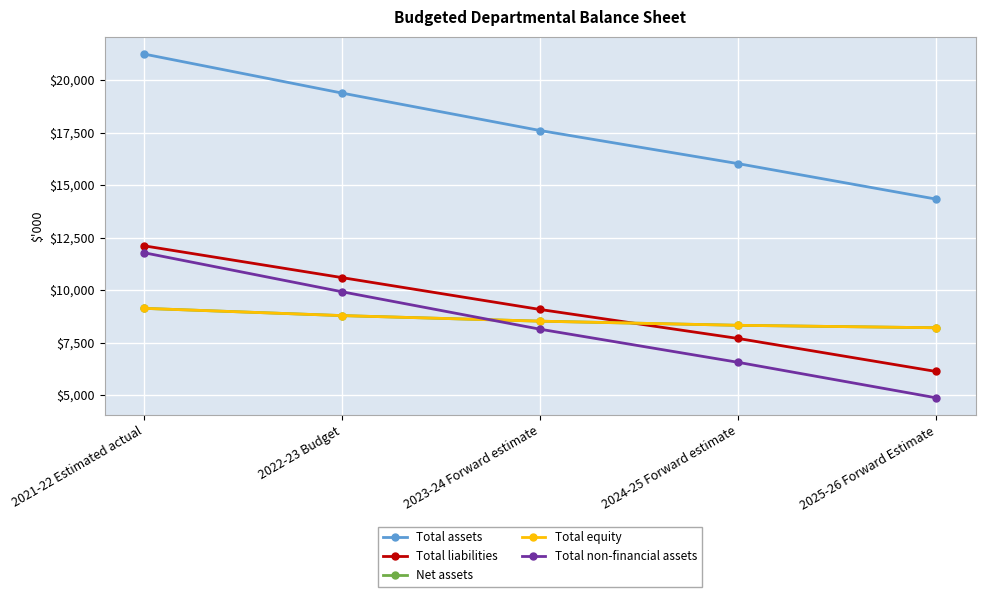

How many lines are shown in the chart?

5